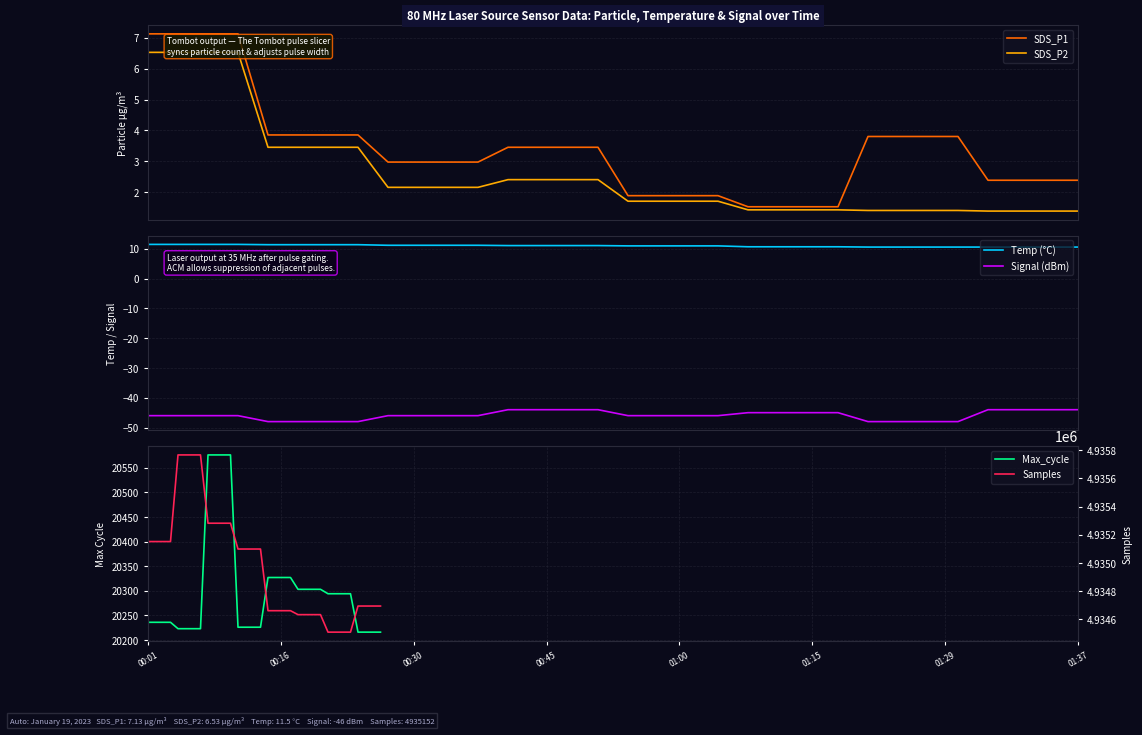

Does the chart display data point markers on the line(s)?

No